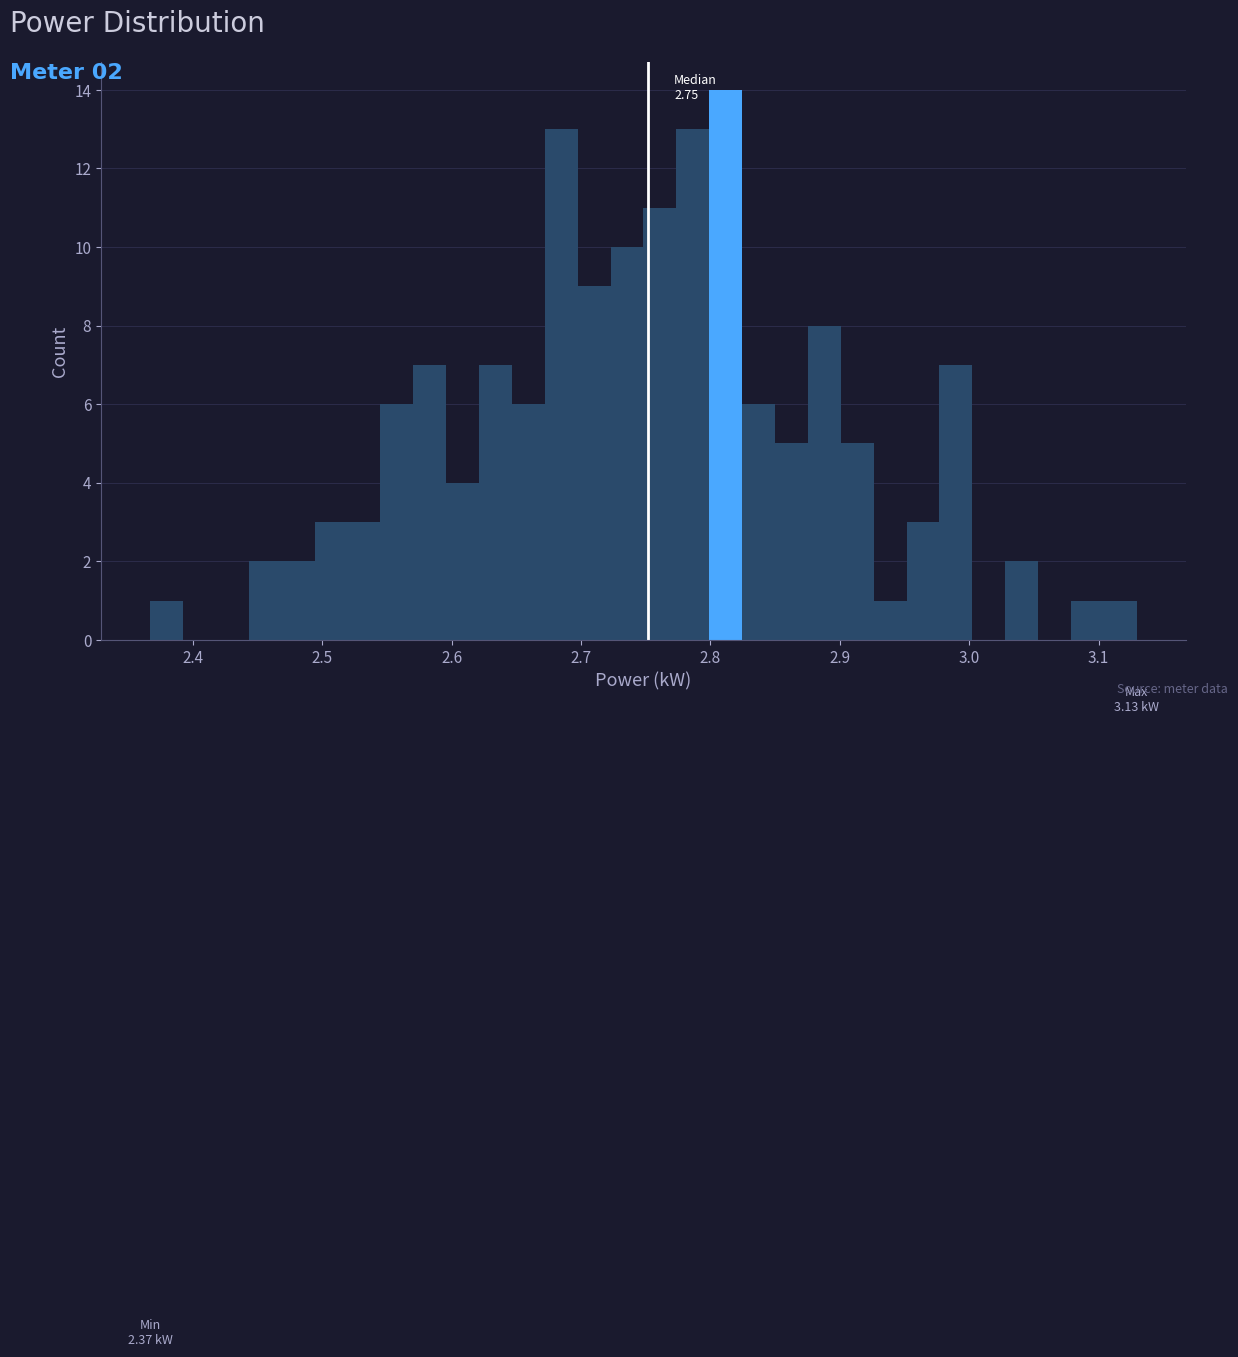

Read against the x-axis, roughly where is the centre of the tallest bar?

2.81